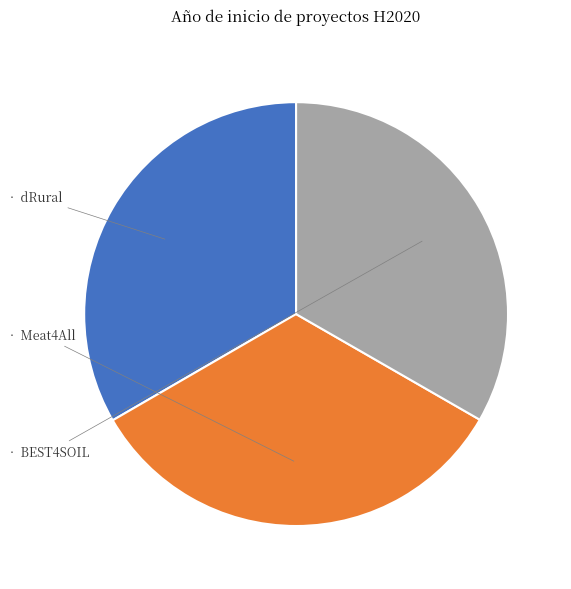

Is there any slice that represents more than half of the pie?

No